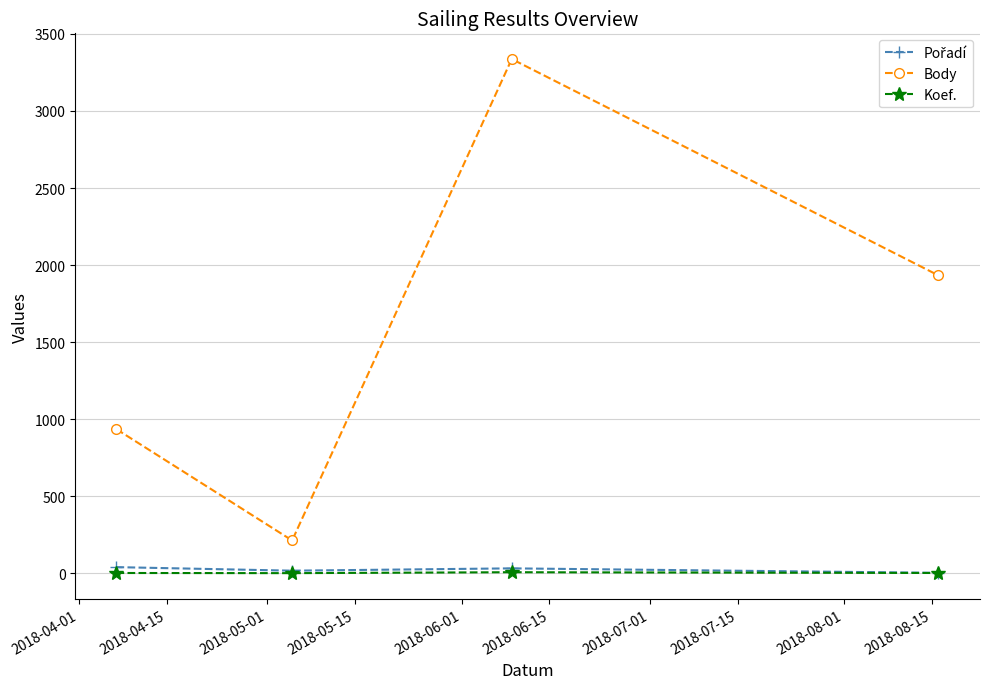

True or false: Koef. and Body intersect in this chart.

False